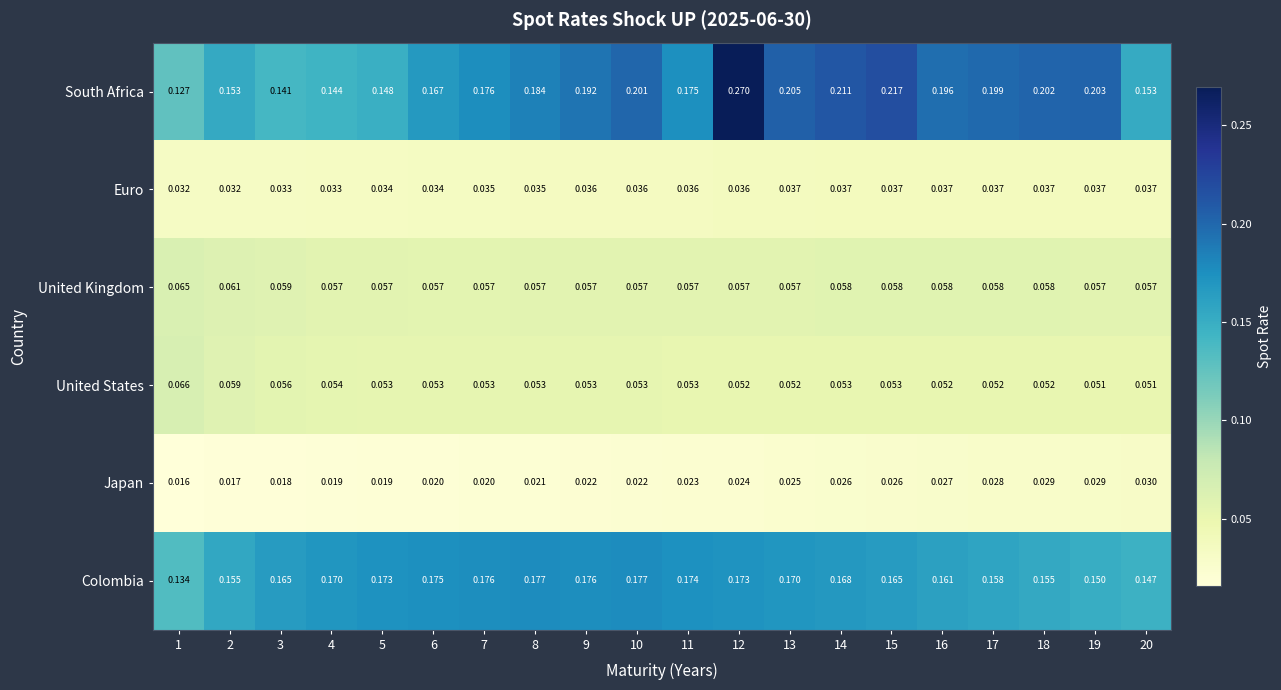

At 8, list the series in order from largest to smallest.

South Africa, Colombia, United Kingdom, United States, Euro, Japan